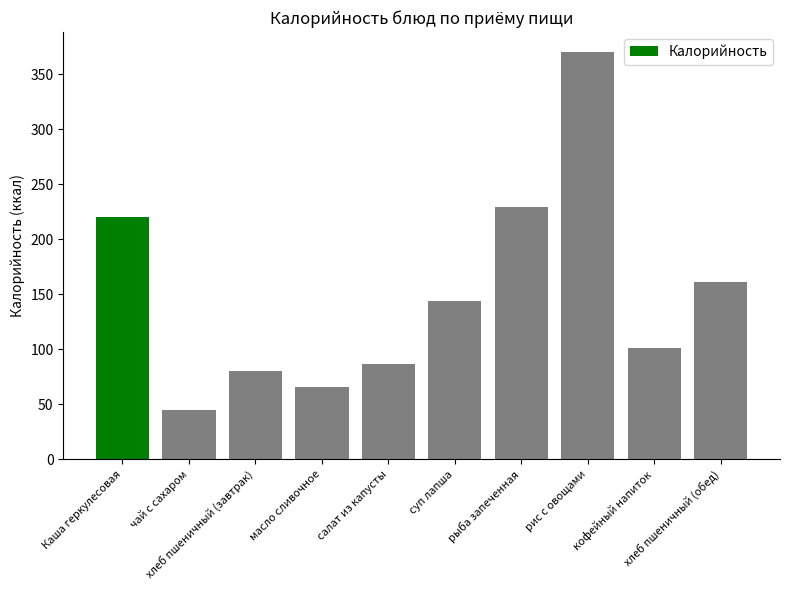

What is the approximate value at рис с овощами?

370.0